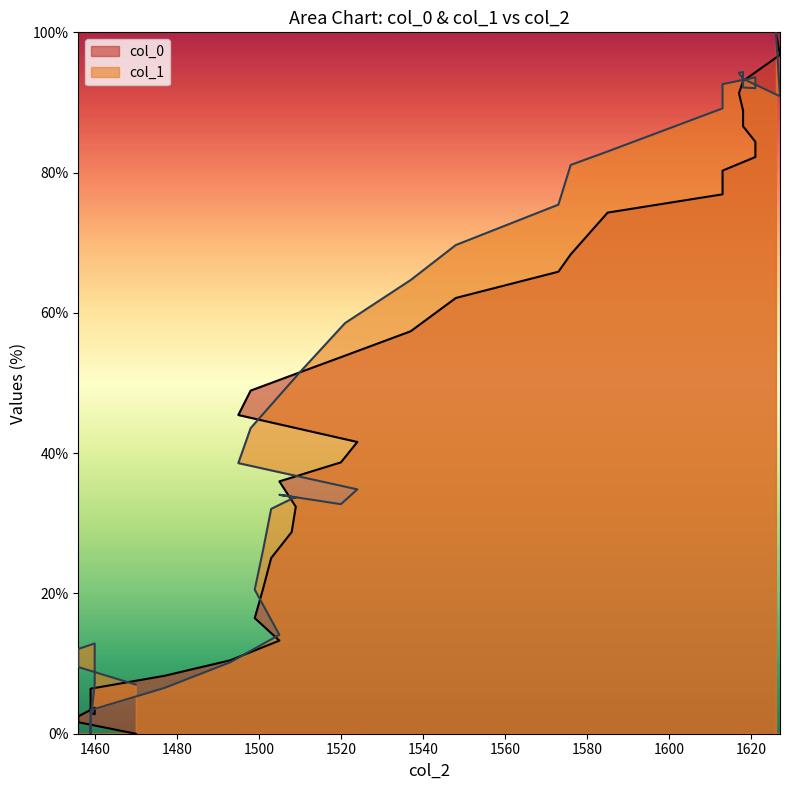

At how many categories does at least one series exceed 28?

25